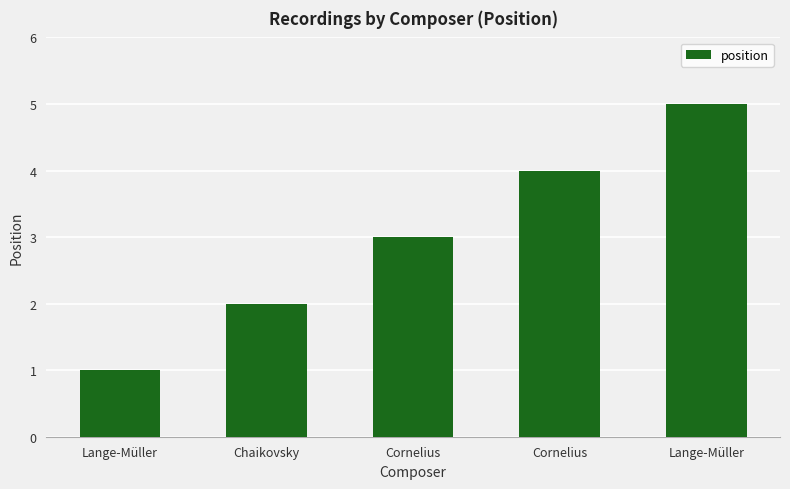

The value at Lange-Müller is 1. True or false?

True